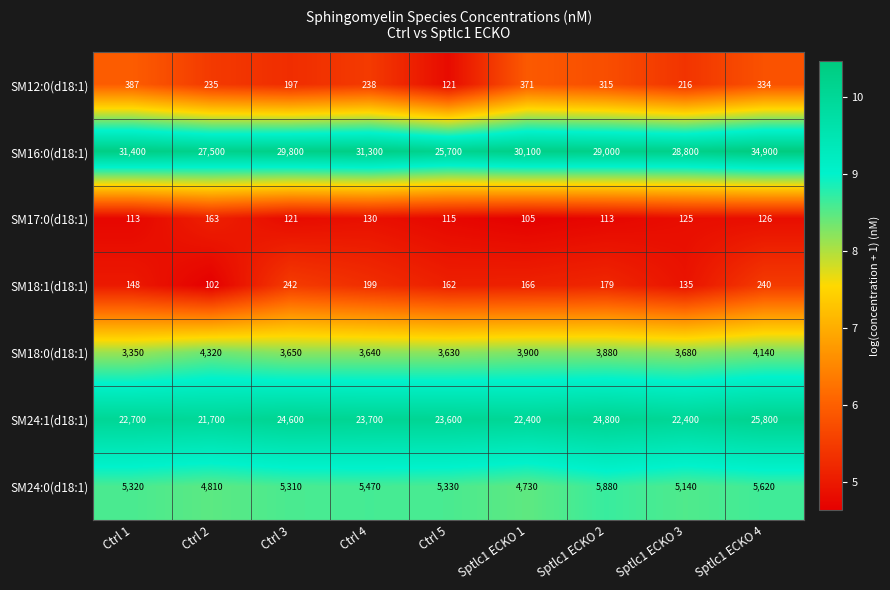

What is the approximate value of SM18:0(d18:1) at Ctrl 3, to the nearest 10?

3650